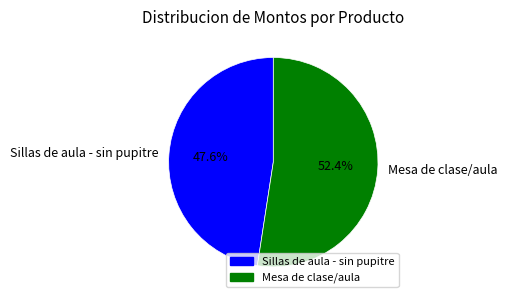

True or false: Mesa de clase/aula accounts for 52% of the total.

True